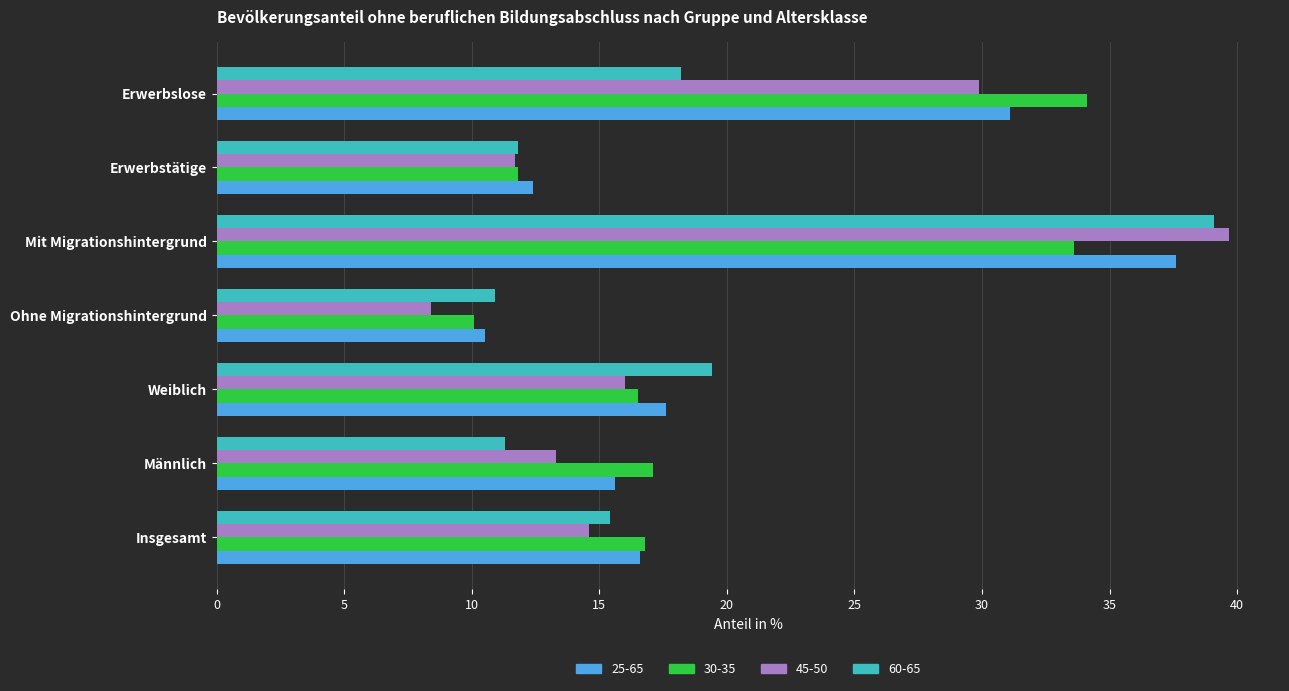

Which series changed the most between Männlich and Erwerbstätige?

30-35